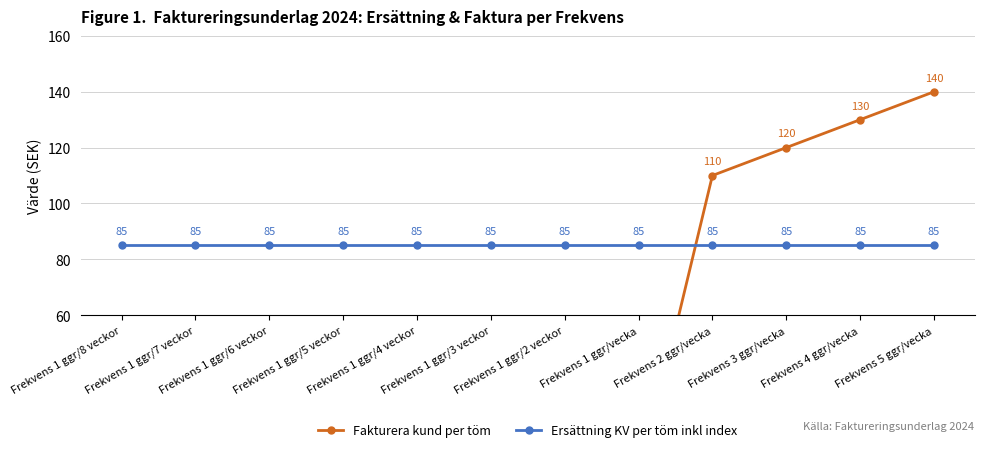

What is the label of the 5th point from the left?

Frekvens 1 ggr/4 veckor